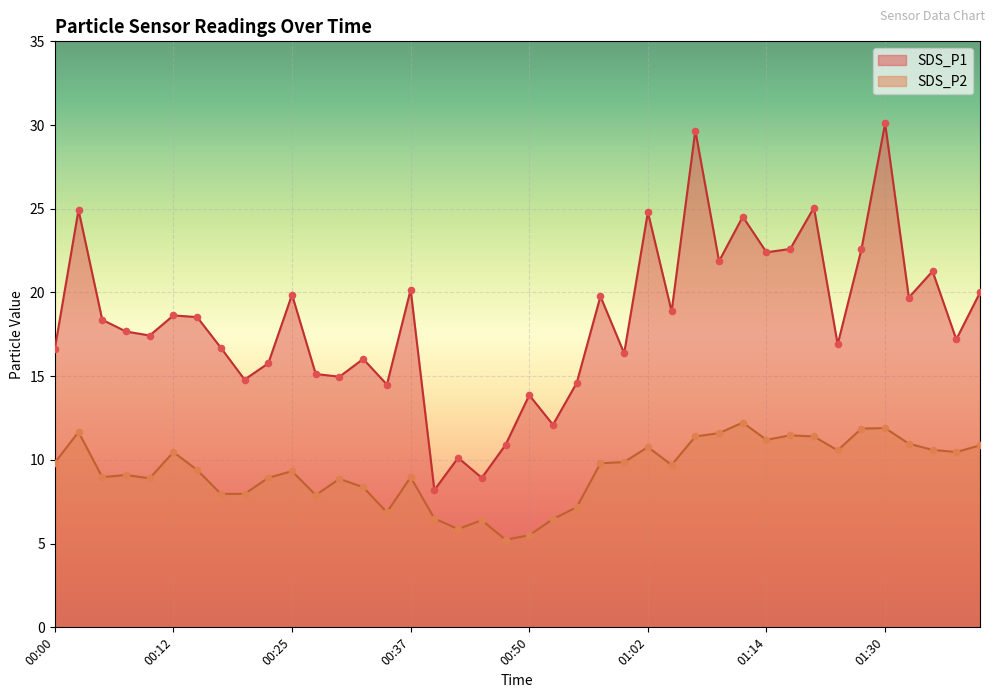

Which series has the largest total across all categories?

SDS_P1